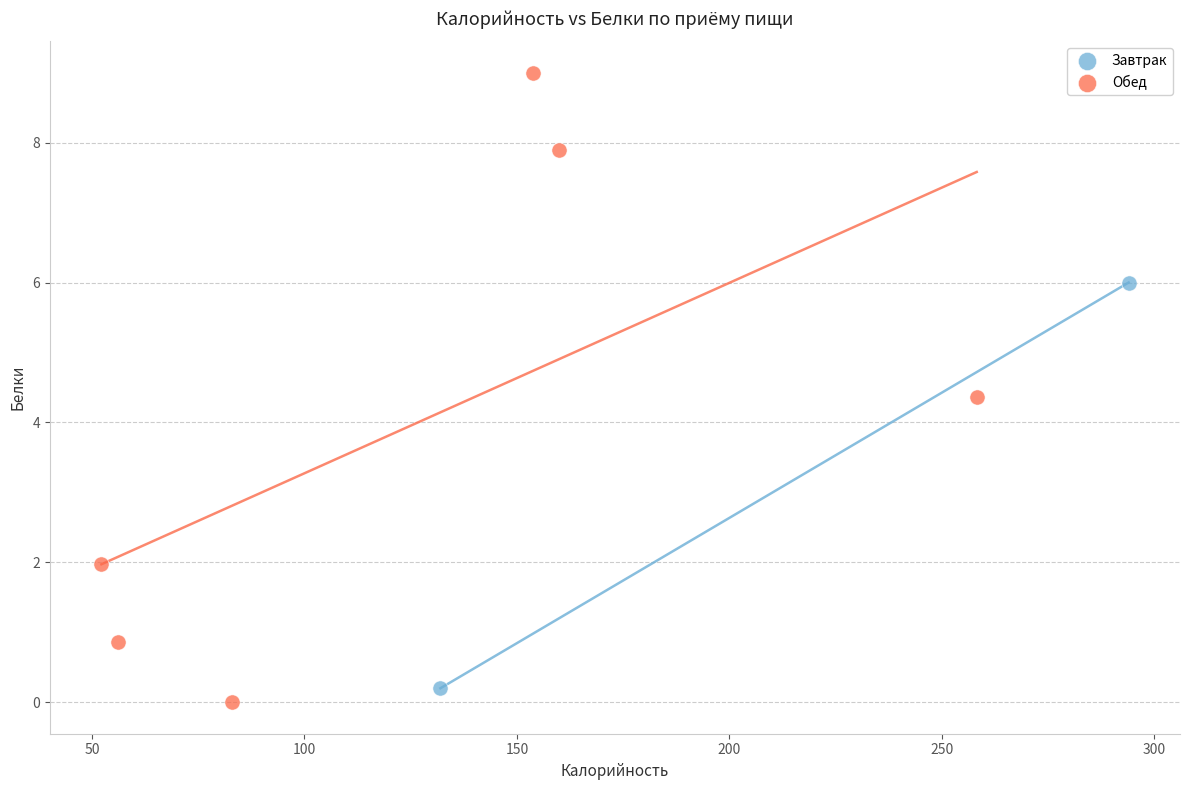

What are all the series names shown in the legend?

Завтрак, Обед